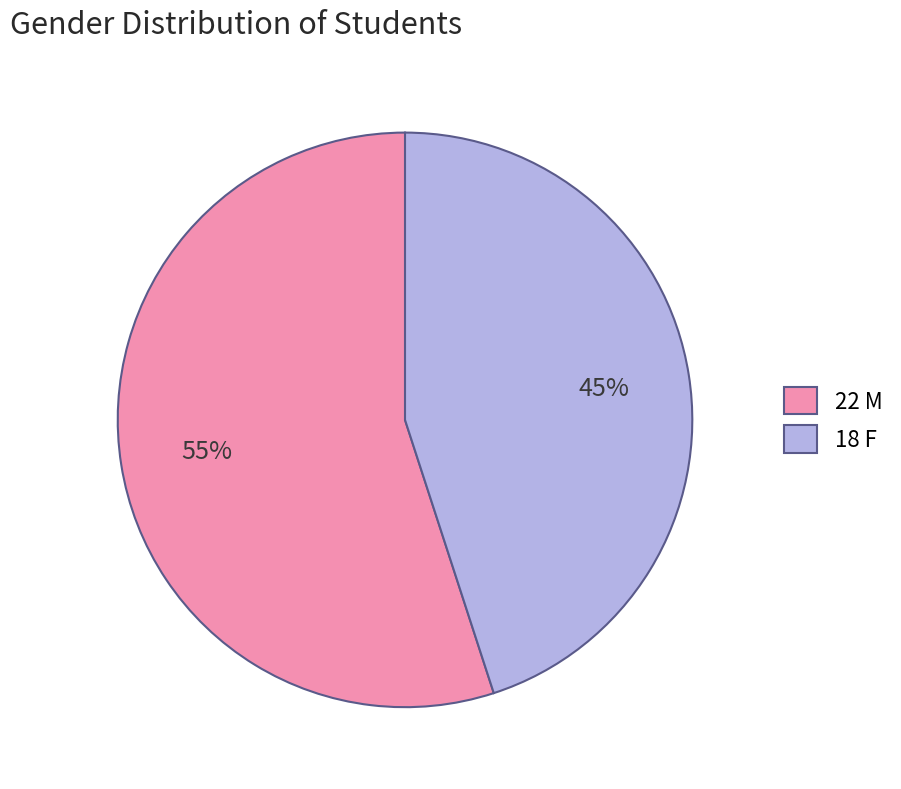

Which slice is the smallest?

18 F